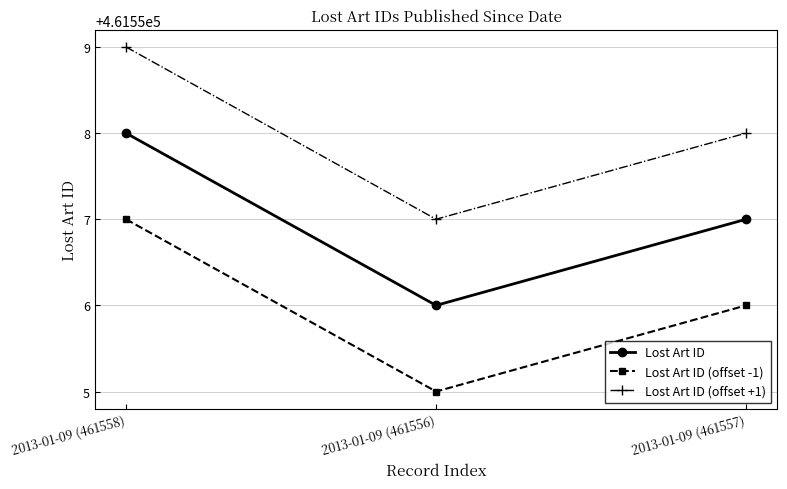

At which label does Lost Art ID (offset -1) reach its minimum?

2013-01-09 (461556)